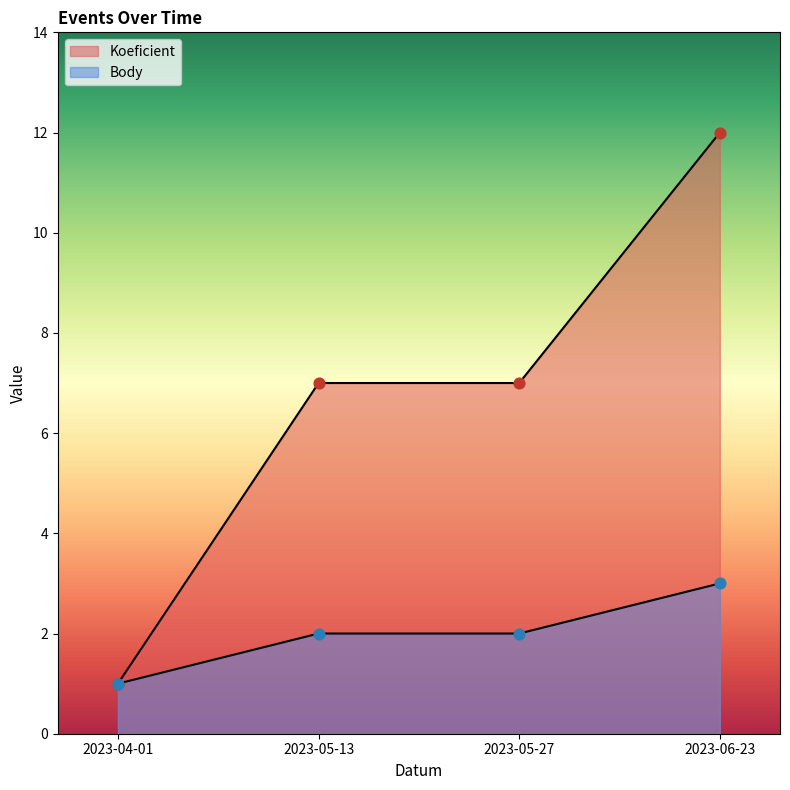

Which series contains the lowest Y value?

Koeficient